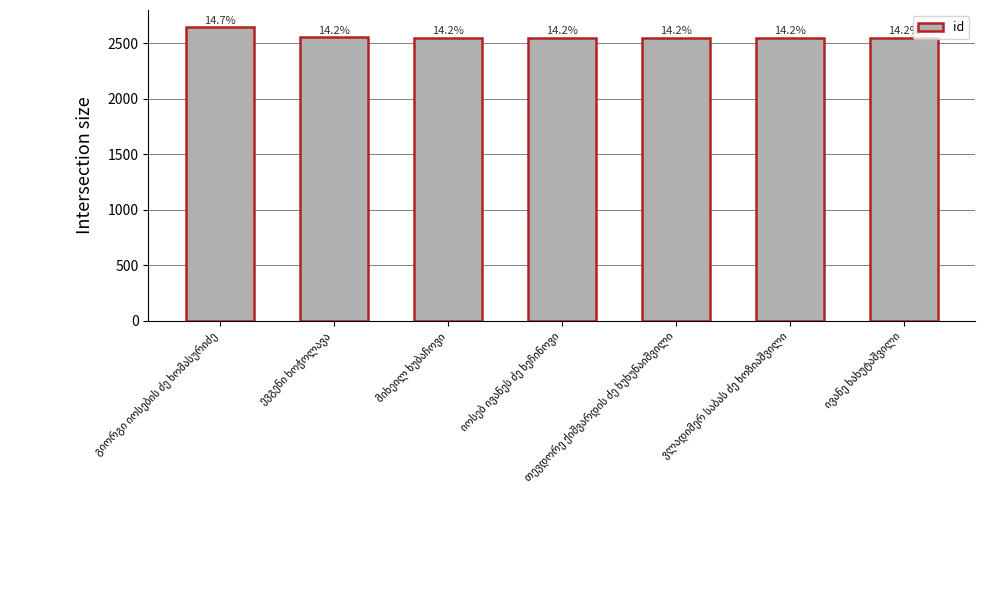

The chart shows a value of 3319 at ევგენი ხოჭოლავა. True or false?

False